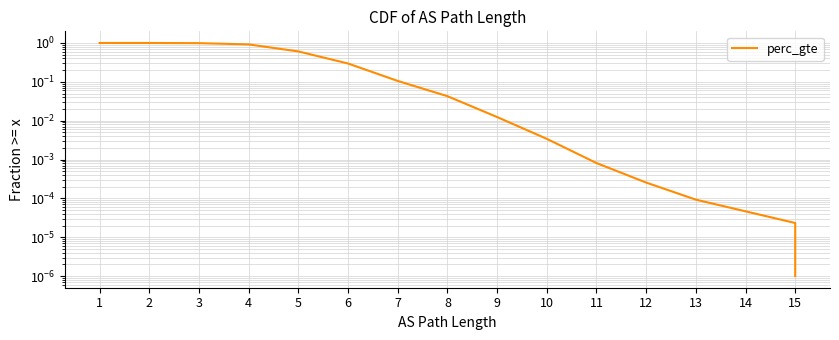

Reading right to left, list all the values displayed in this chart.

0.0	0.0	0.0	0.0	0.0	0.0	0.0	0.0	0.0	0.1	0.3	0.6	0.9	1.0	1.0	1.0